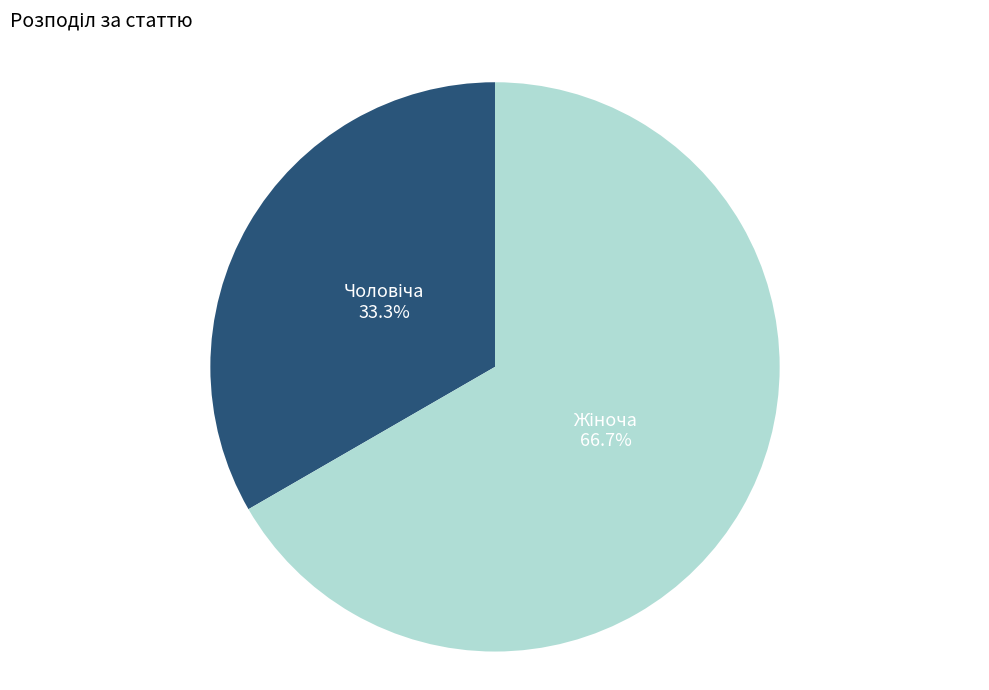

Does any single category account for the majority?

Yes